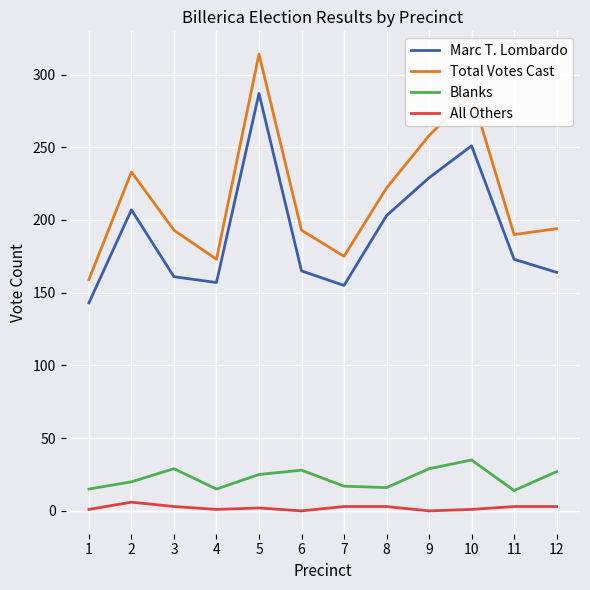

What is the maximum value shown in the chart?

314